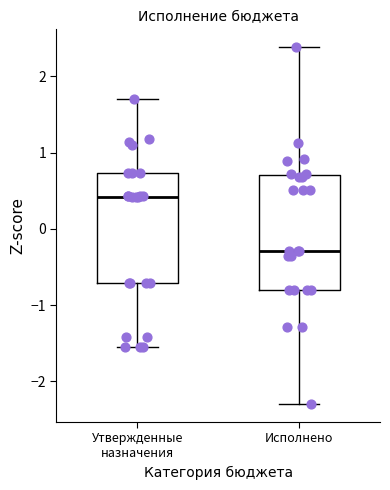

Reading left to right, read every box against the y-axis: the position of its median line, the range the box covers, and the ends of its whiskers. The values are not printed on the chart, so give them approximately, as read against the axis.

Утвержденные назначения: median 0.4, box -0.7 to 0.7, whiskers -1.6 to 1.7
Исполнено: median -0.3, box -0.8 to 0.7, whiskers -2.3 to 2.4